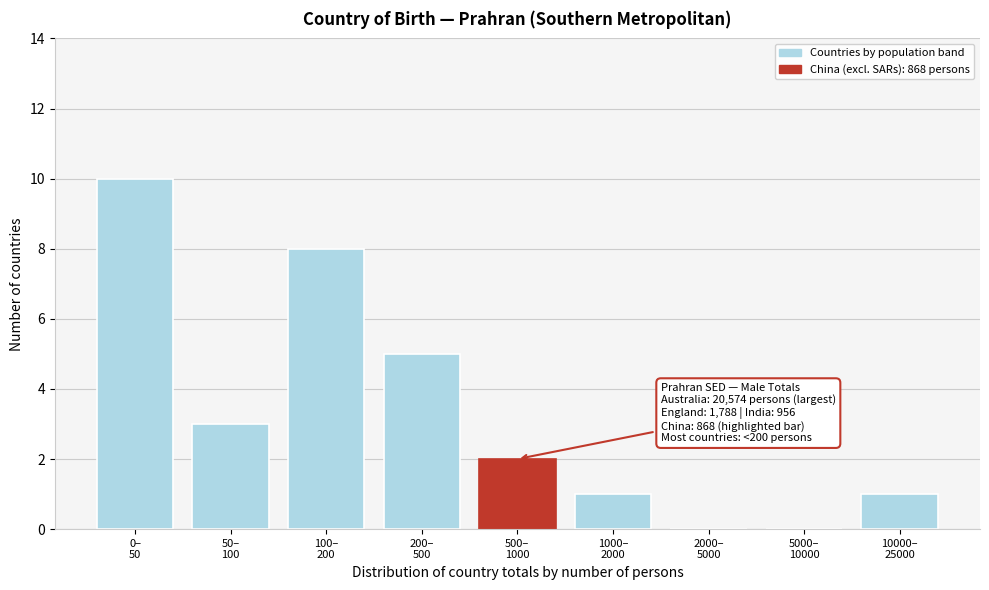

What is the greatest value displayed?

10